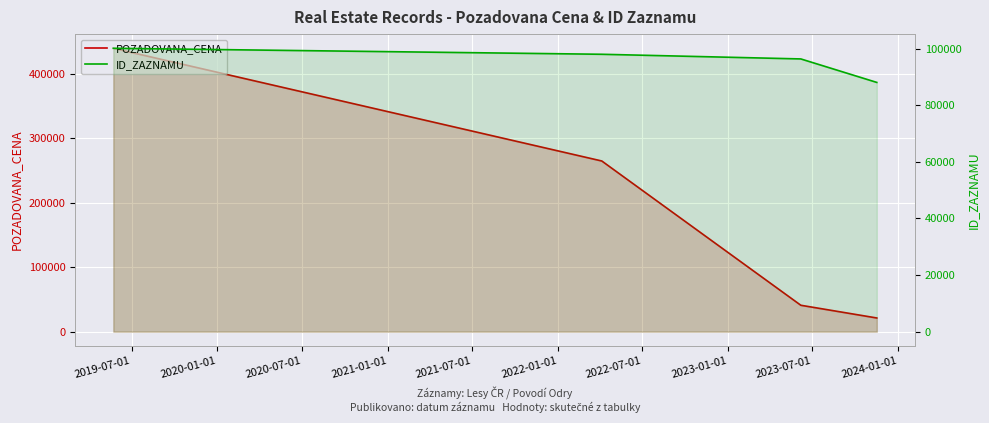

Which label corresponds to the largest value in the chart?

2019-07-01